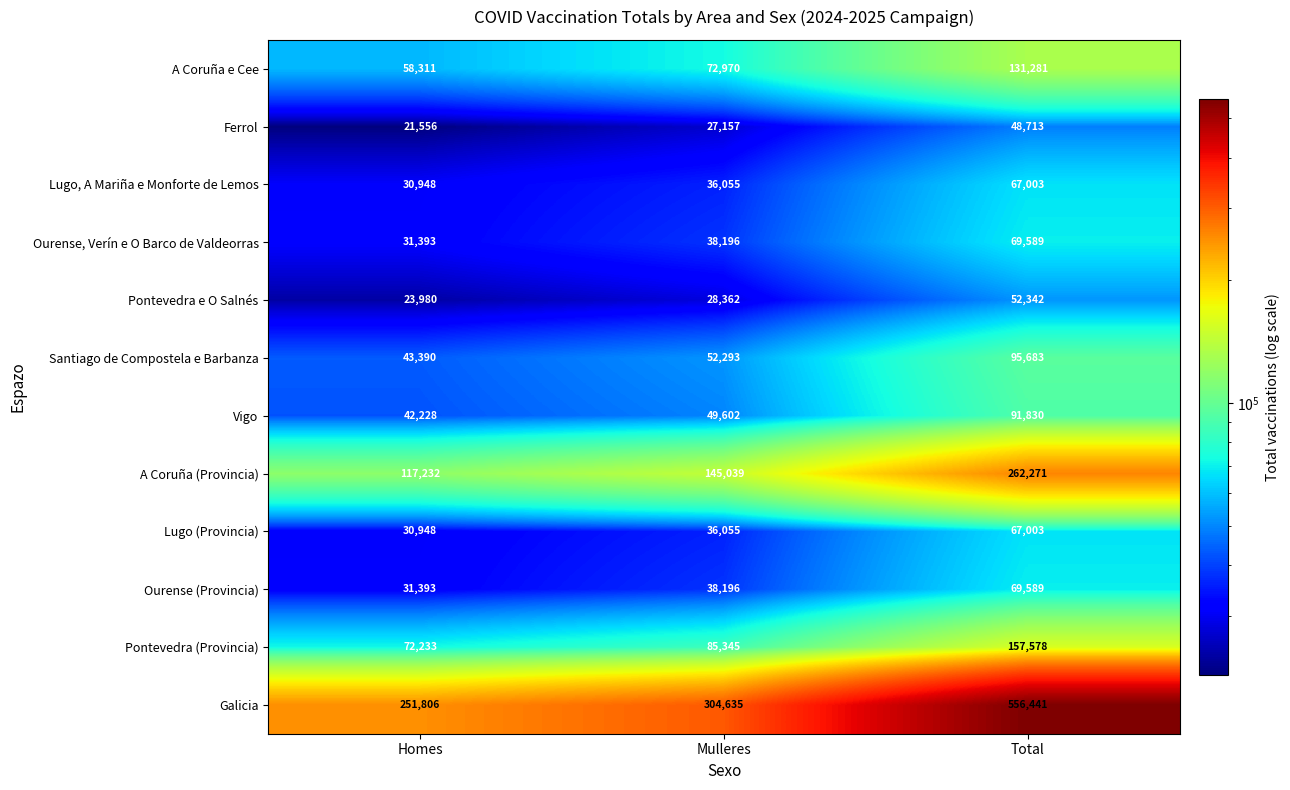

Where is A Coruña (Provincia) nearest to the value 189751?

Mulleres